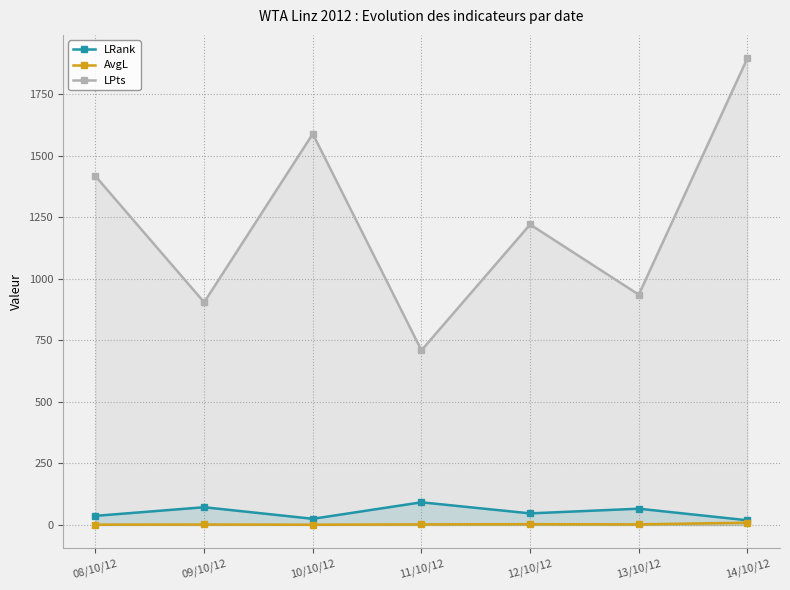

The value of AvgL at 09/10/12 is 1.3. True or false?

False